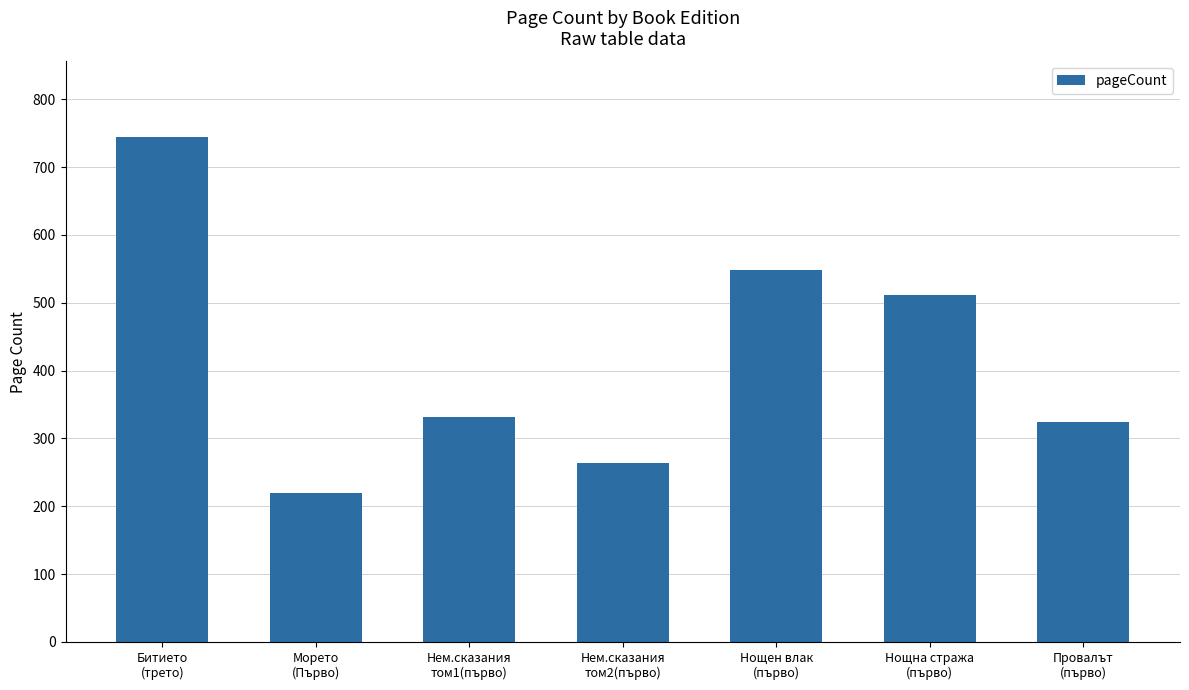

True or false: the data shows 443 at Нем.сказания
том2(първо).

False